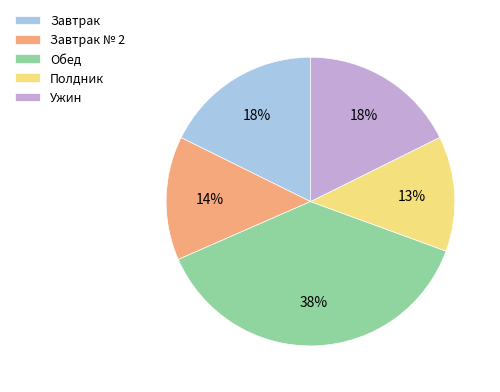

To the nearest percent, what is the difference between the largest and smallest slice percentages?

25%